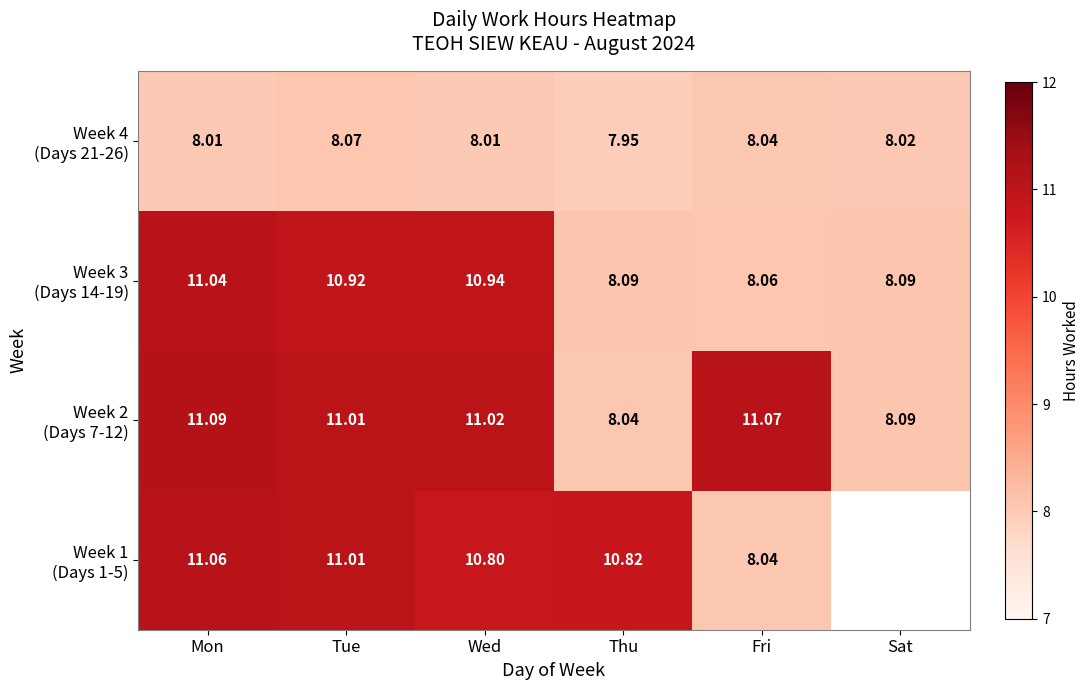

What is the greatest value displayed?

11.1